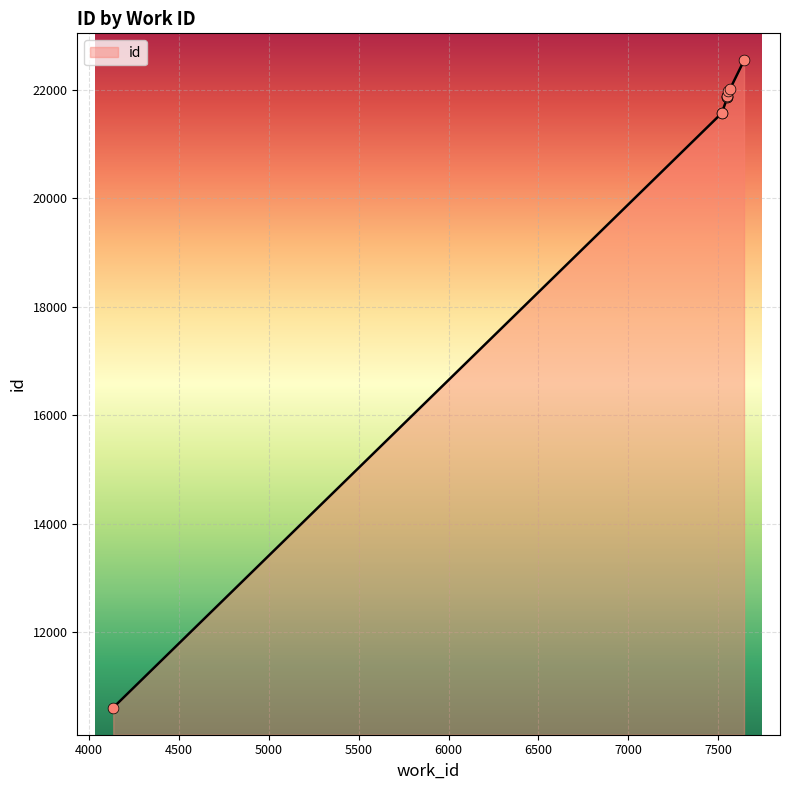

Between 7550 and 4136, which is larger?

7550